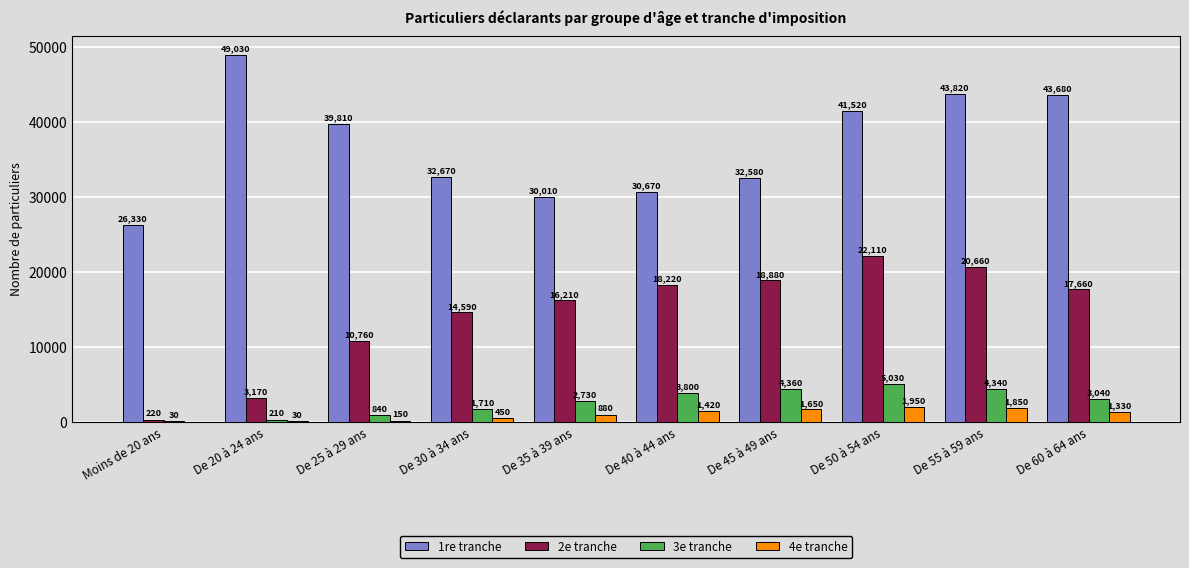

Which series changed the most between De 45 à 49 ans and De 55 à 59 ans?

1re tranche